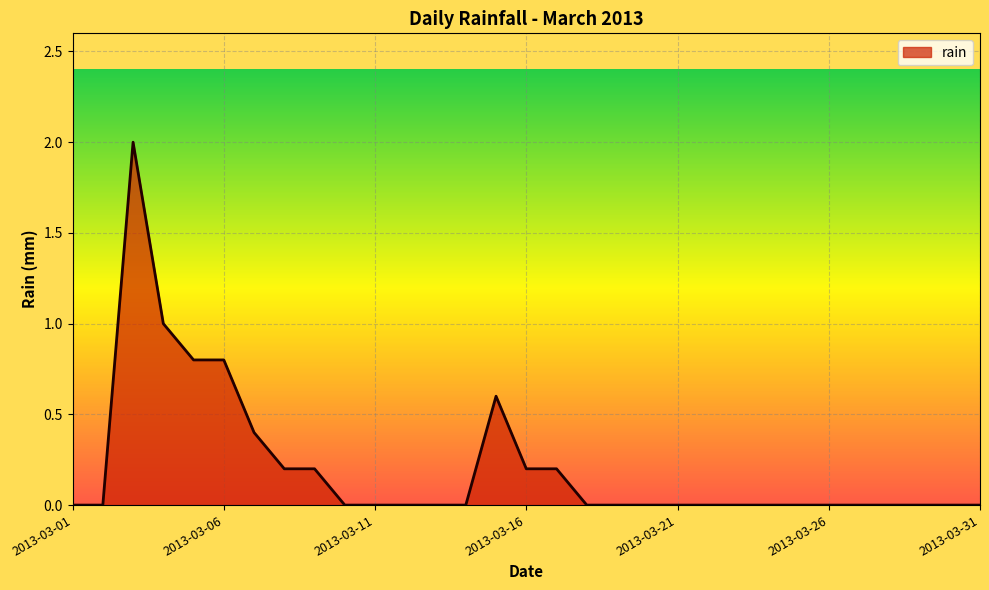

How many lines are shown in the chart?

1